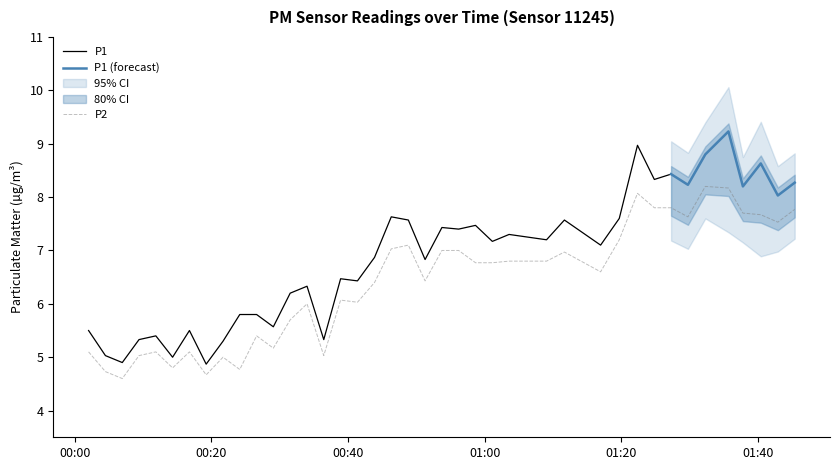

What is the maximum value for P2?

8.2